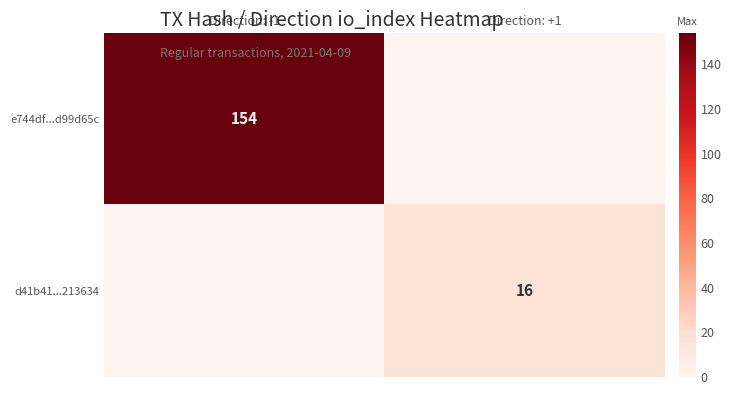

The value of d41b41...213634 at Direction: +1 is 16. True or false?

True